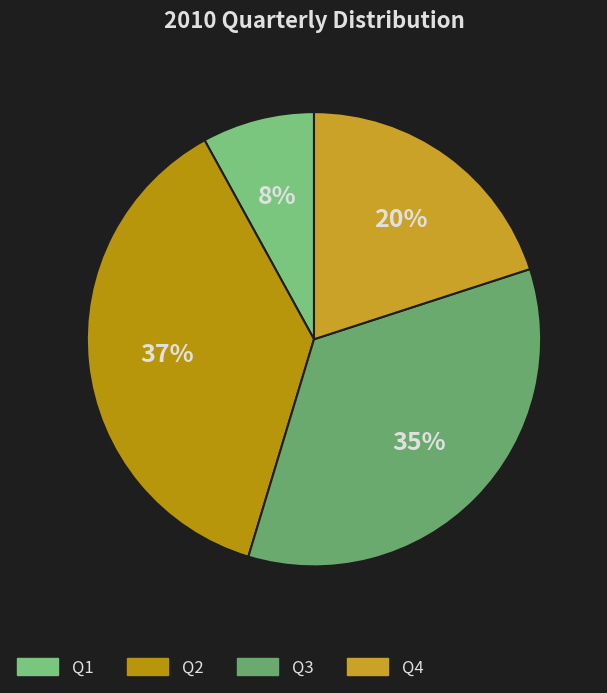

To the nearest percent, what is the difference between the Q1 and Q3 slice percentages?

27%